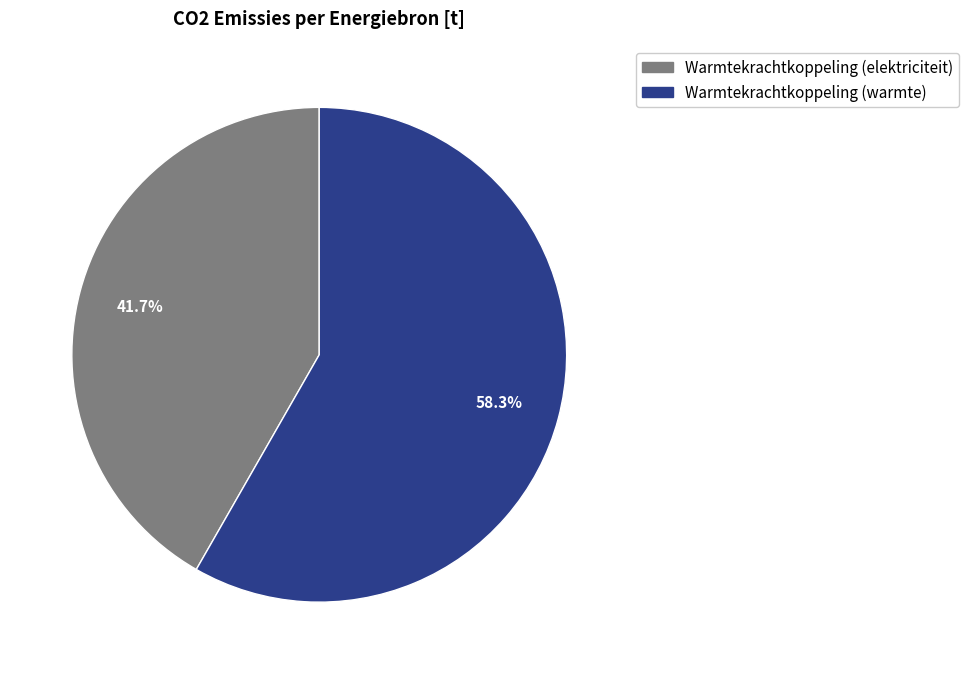

To the nearest percent, what is the difference between the largest and smallest slice percentages?

17%